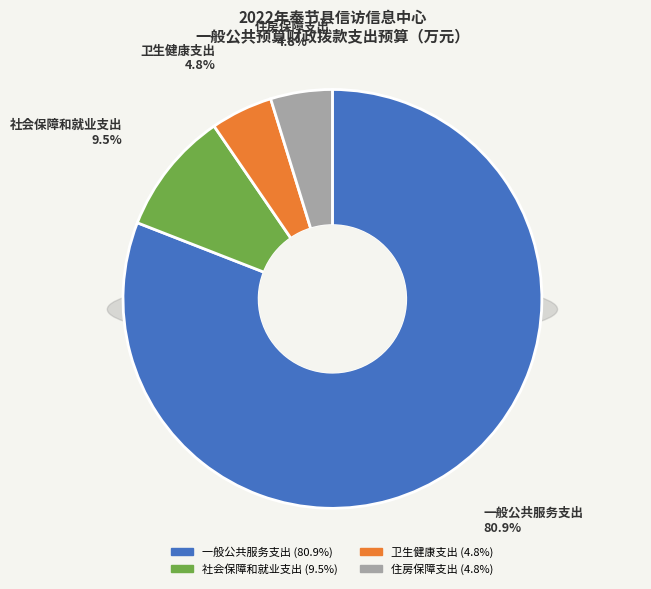

Rank the categories by value from highest to lowest.

一般公共服务支出, 社会保障和就业支出, 卫生健康支出, 住房保障支出